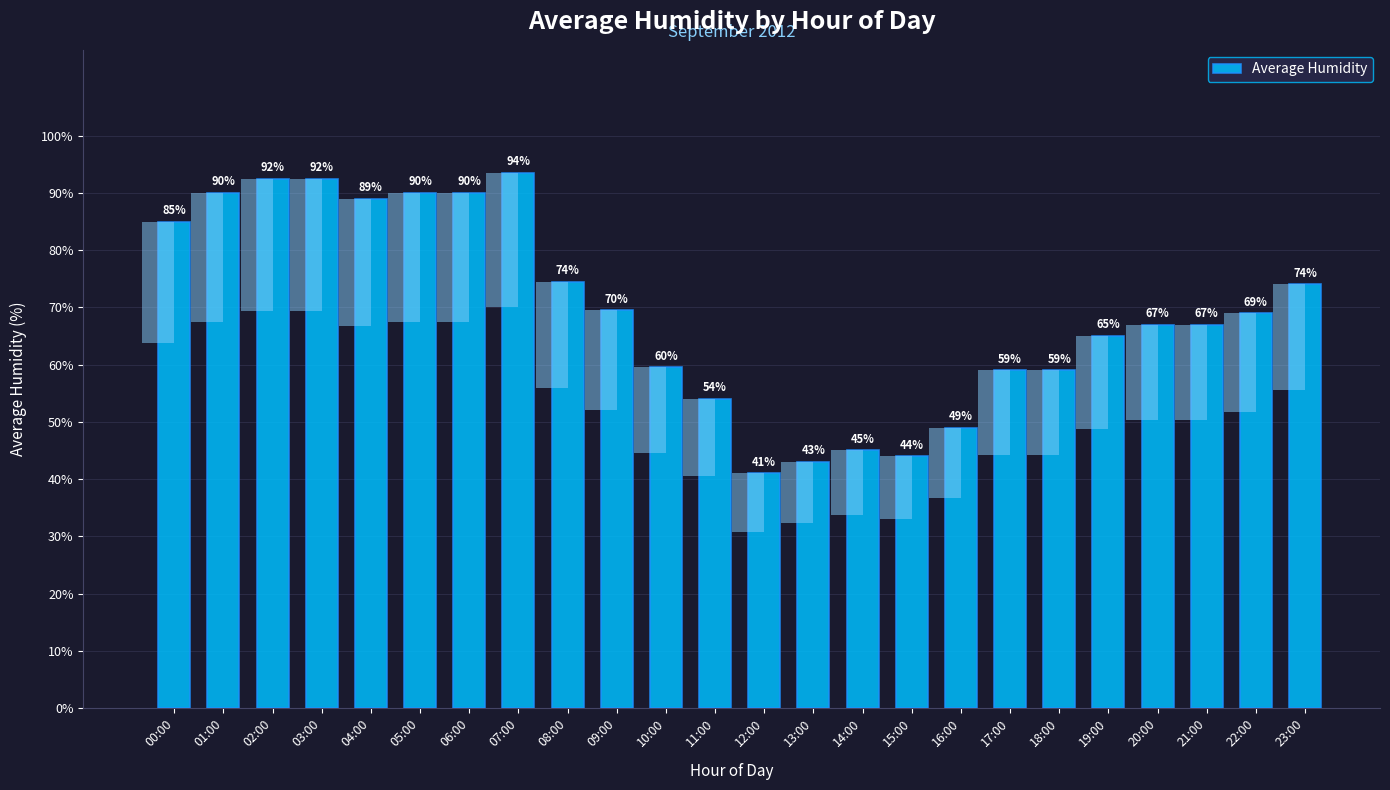

What is the average value?

69.2